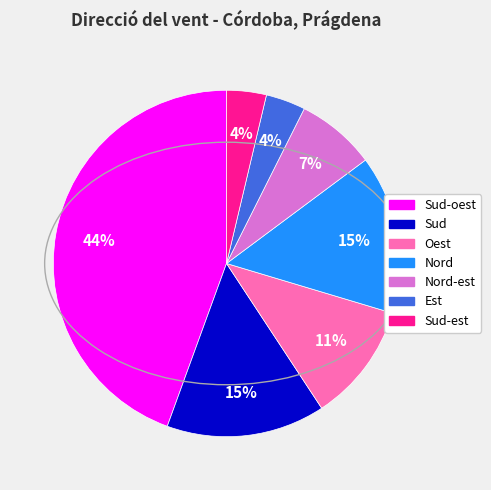

Count the number of slices in the pie.

7